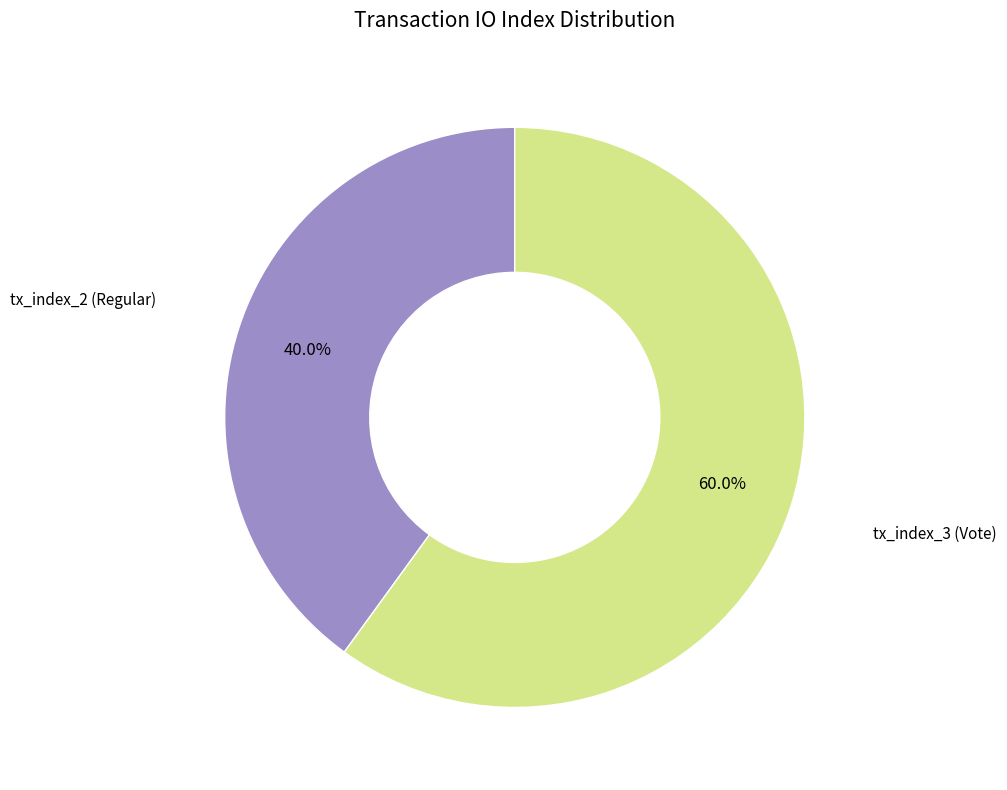

Is there any slice that represents more than half of the pie?

Yes